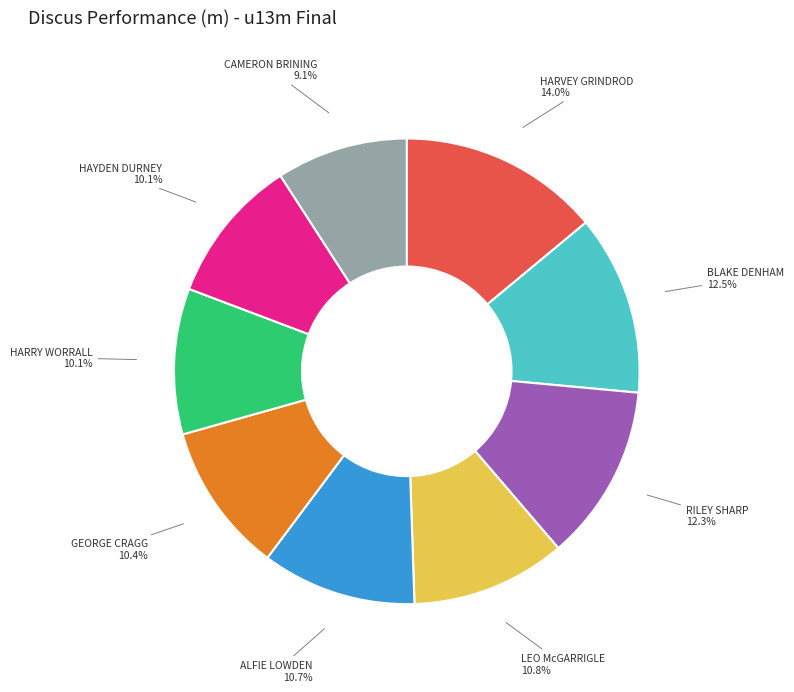

Which has a higher value, HAYDEN DURNEY or ALFIE LOWDEN?

ALFIE LOWDEN